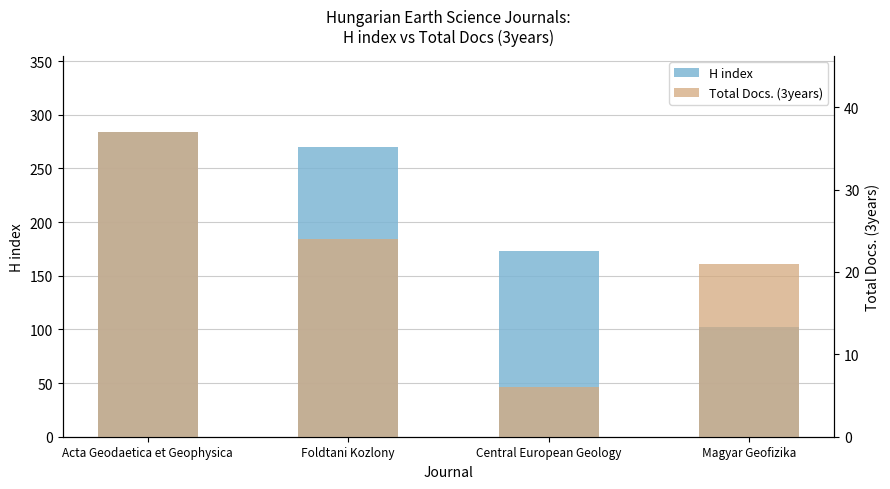

Between Acta Geodaetica et Geophysica and Central European Geology, which series saw the biggest shift?

H index